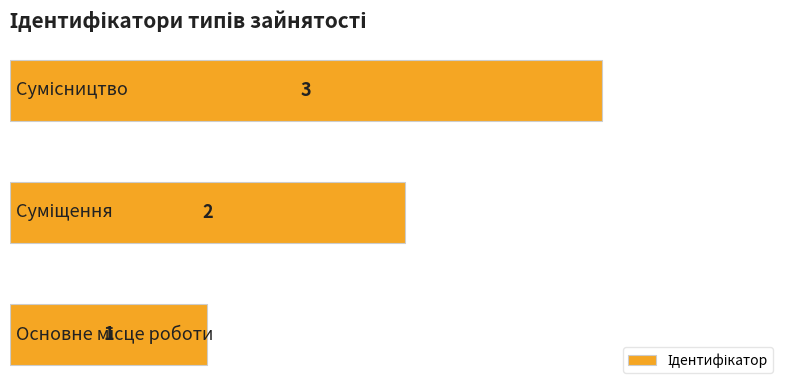

What is the maximum value shown in the chart?

3